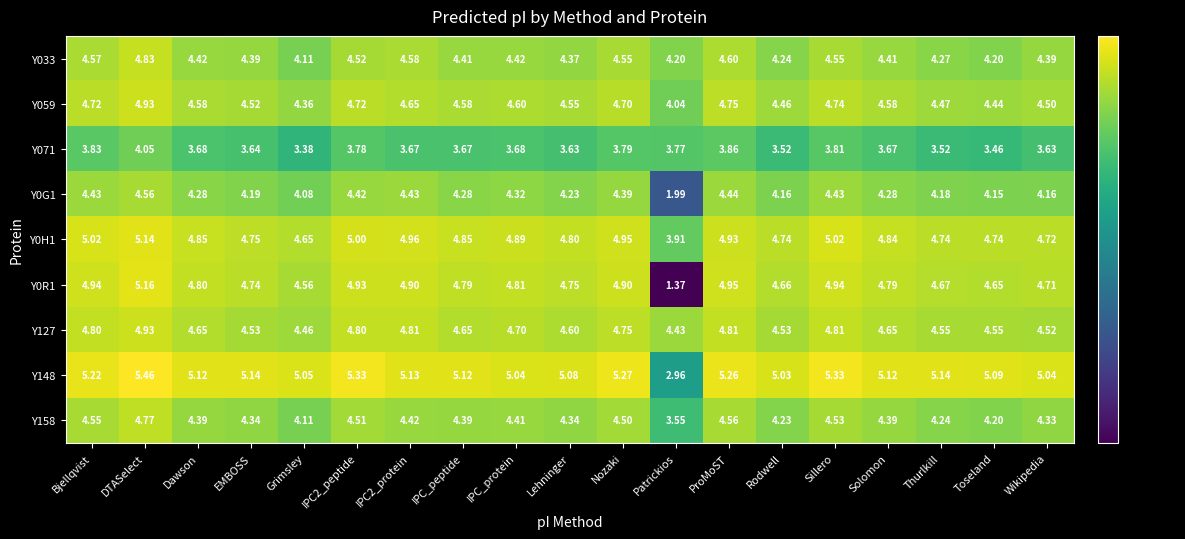

Which series has the largest total across all categories?

Y148